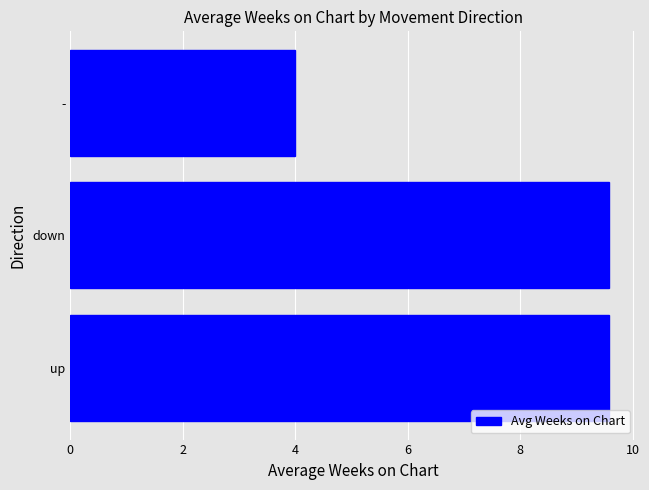

What is the average value?

7.7